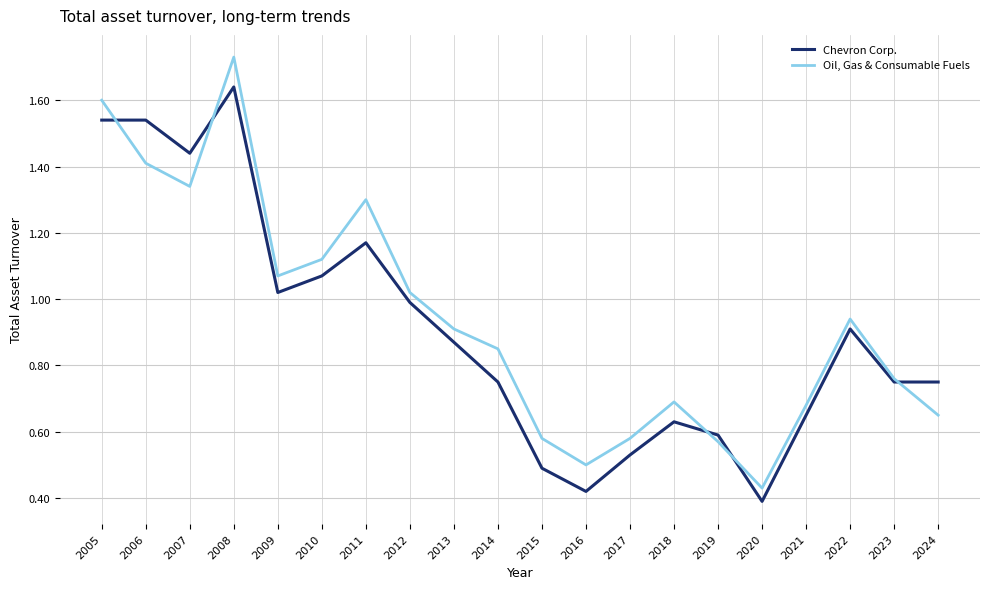

The value of Chevron Corp. at 2009 is 0.4. True or false?

False